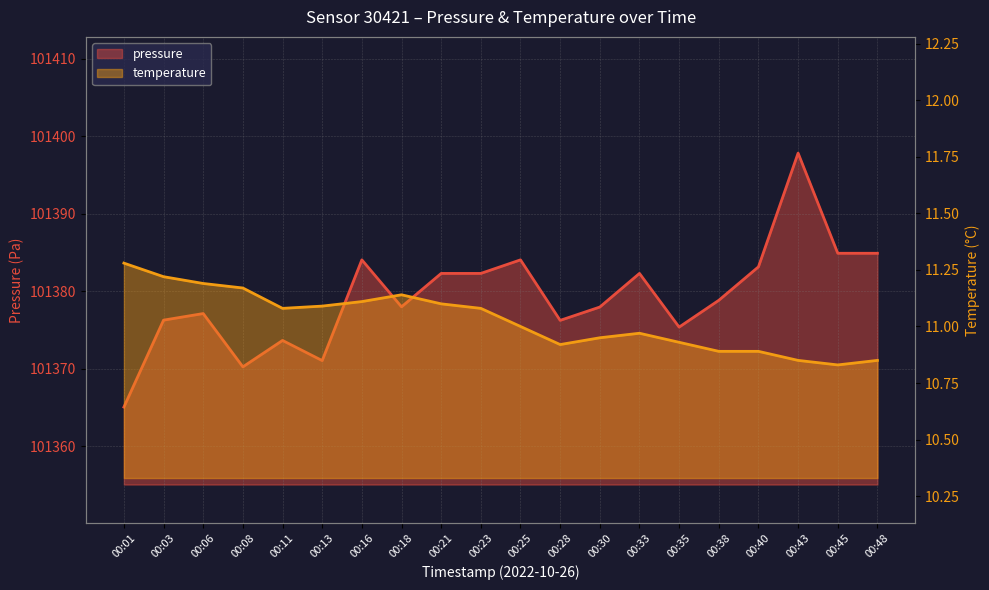

In temperature, how many points are lower than both neighbors (excluding endpoints)?

3